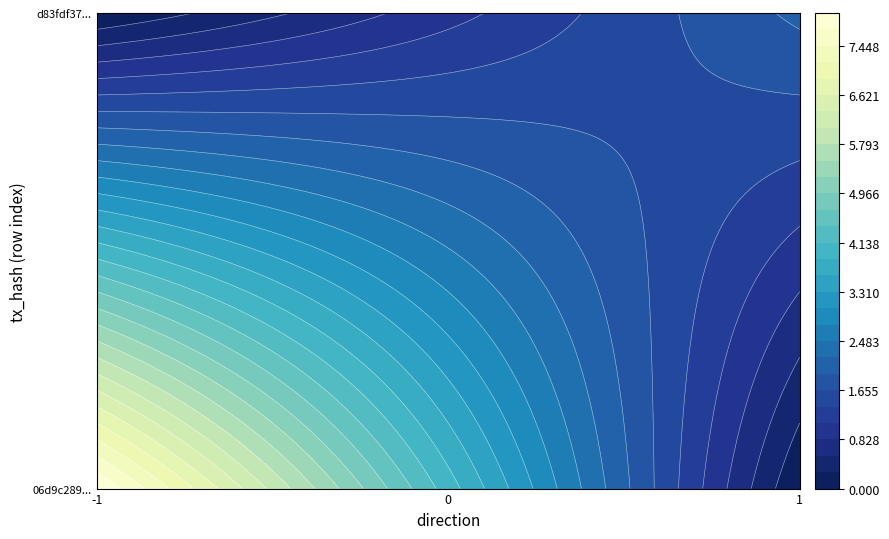

Reading left to right, what are all the values shown in this chart?

06d9c28965628f38de8d0d8ebaddf60ebf90b15: direction=-1	io_index=8
d83fdf373224a00e3a9915d6dc295828bed33d1: direction=1	io_index=2